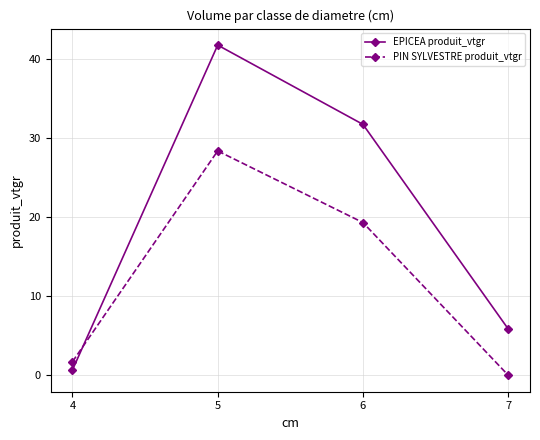

List the series in order of their peak value, lowest first.

PIN SYLVESTRE produit_vtgr, EPICEA produit_vtgr